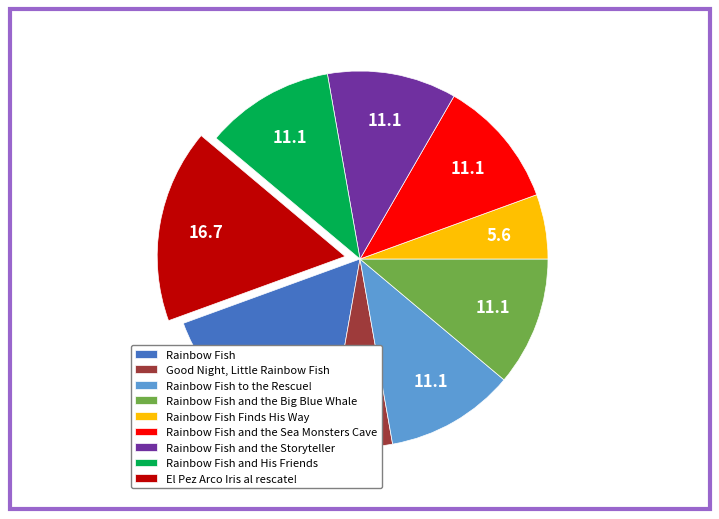

Count the number of slices in the pie.

9